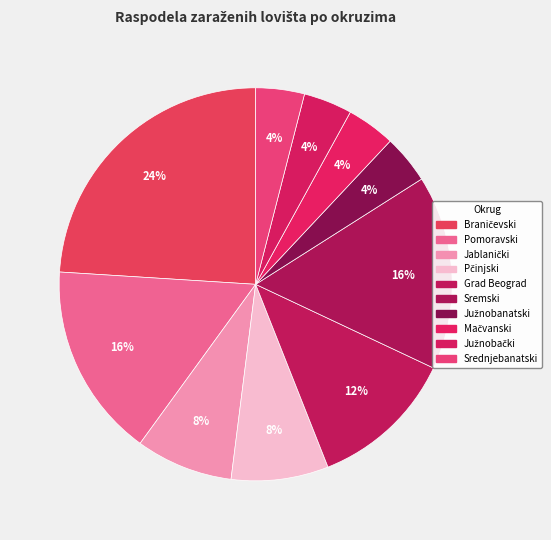

What portion of the pie excludes Jablanički?

92.0%